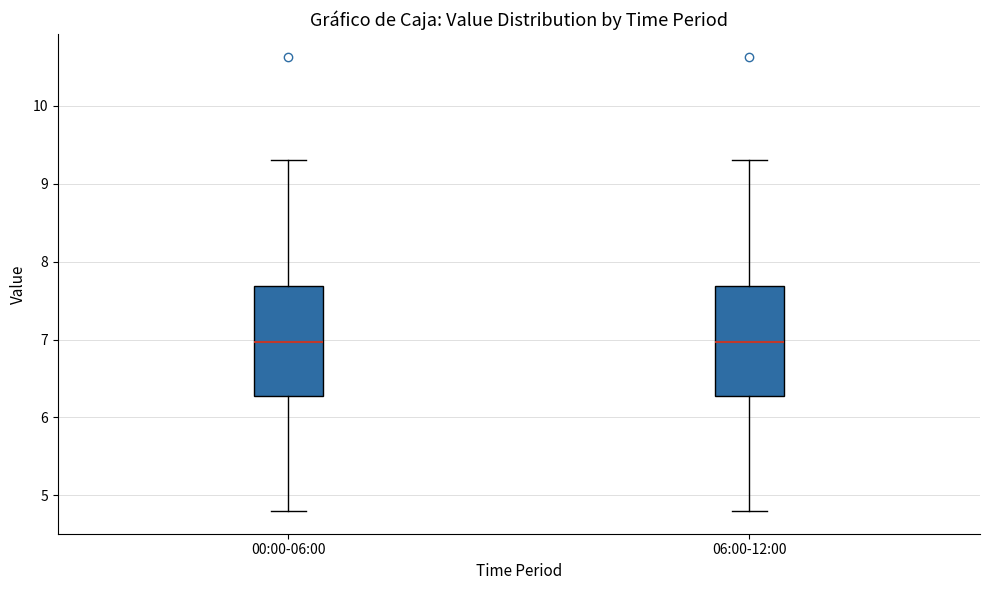

Reading left to right, transcribe this box plot: for each box, give where its median line is, the range the box spans, and where its two whiskers end, as read against the y-axis. The values are not printed on the chart, so give them approximately, as read against the axis.

00:00-06:00: median 7.0, box 6.3 to 7.7, whiskers 4.8 to 9.3
06:00-12:00: median 7.0, box 6.3 to 7.7, whiskers 4.8 to 9.3